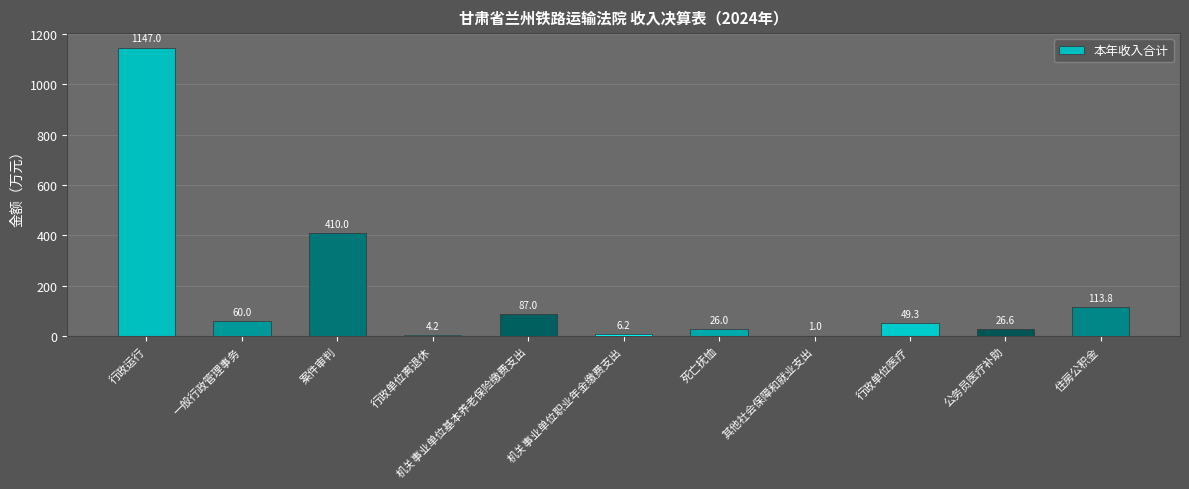

At which category does the chart reach its peak across all series?

行政运行